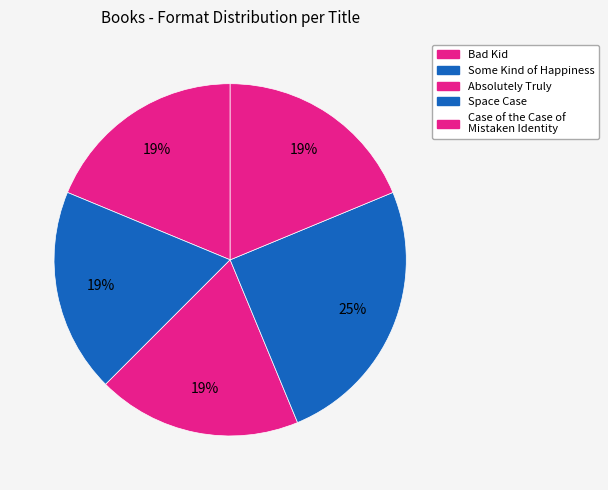

To the nearest percent, what portion does Absolutely Truly represent?

19%